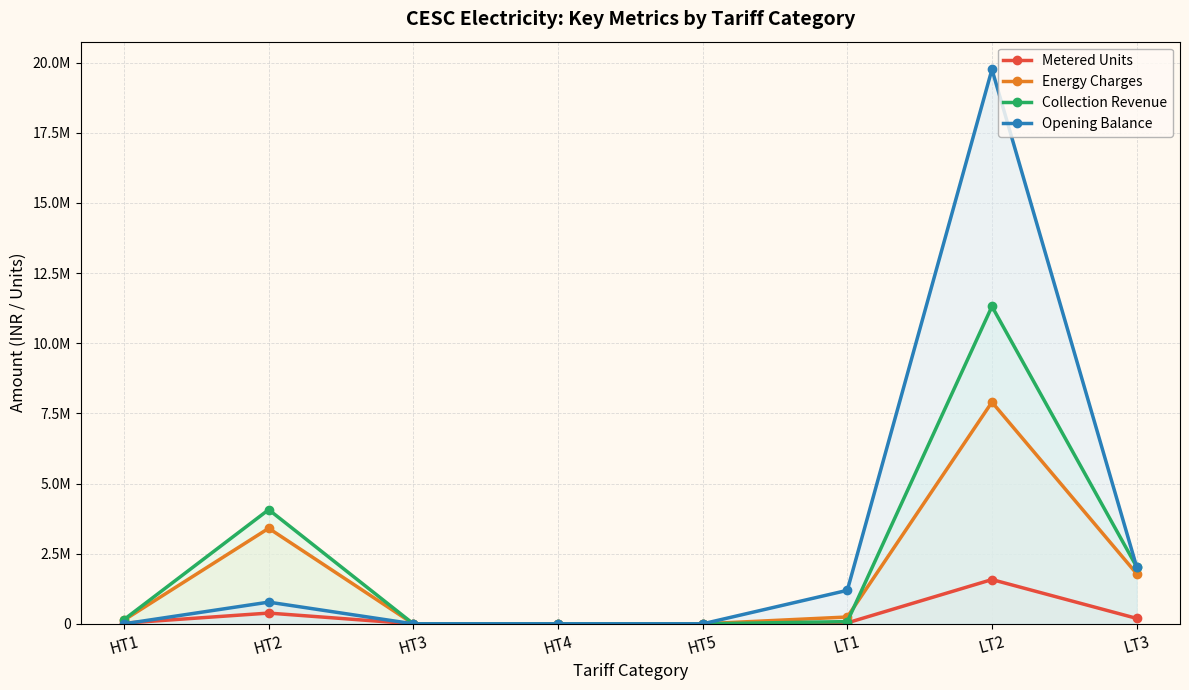

Is the value of Energy Charges at HT4 greater than the value of Opening Balance at LT3?

No